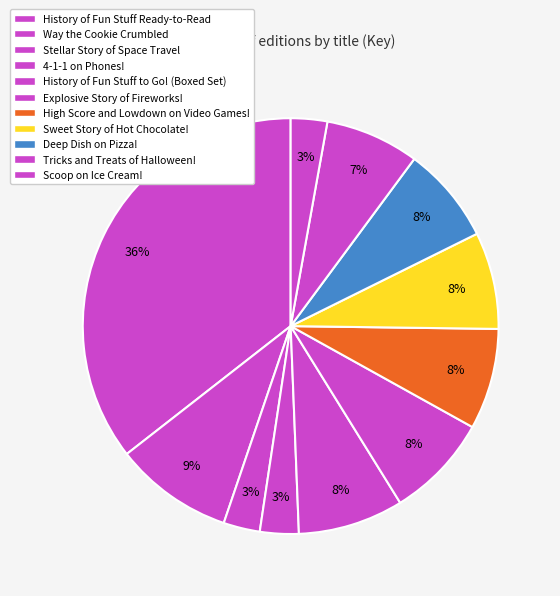

Count the number of slices in the pie.

11